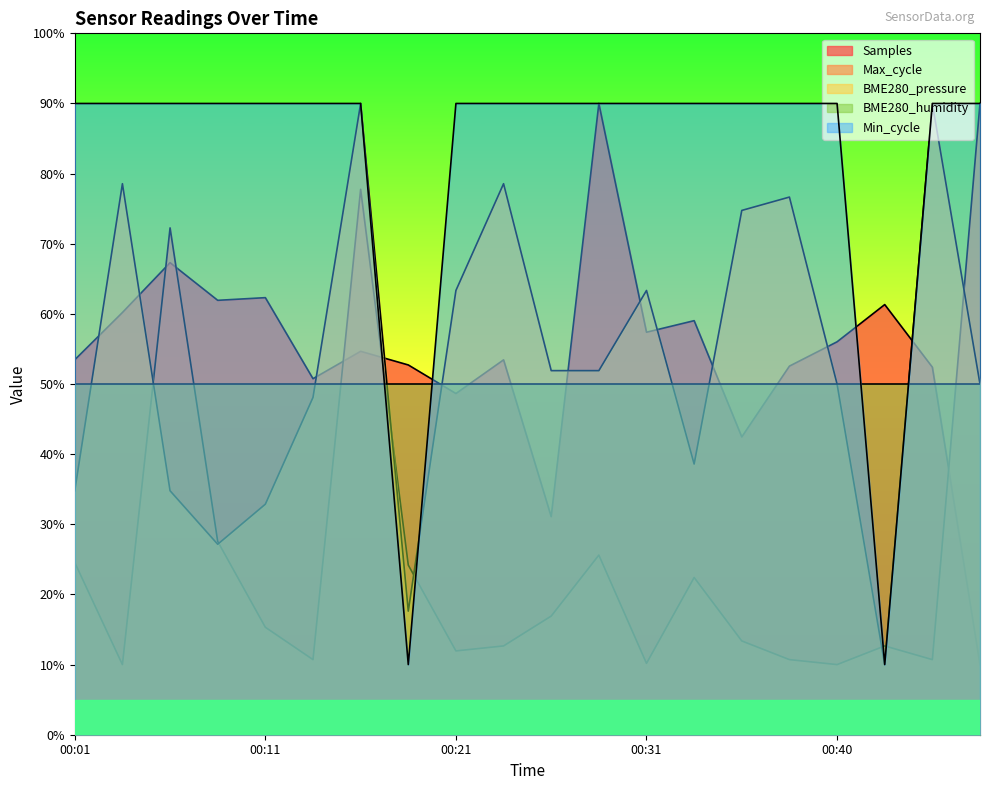

Where is the first local minimum for Max_cycle?

00:04